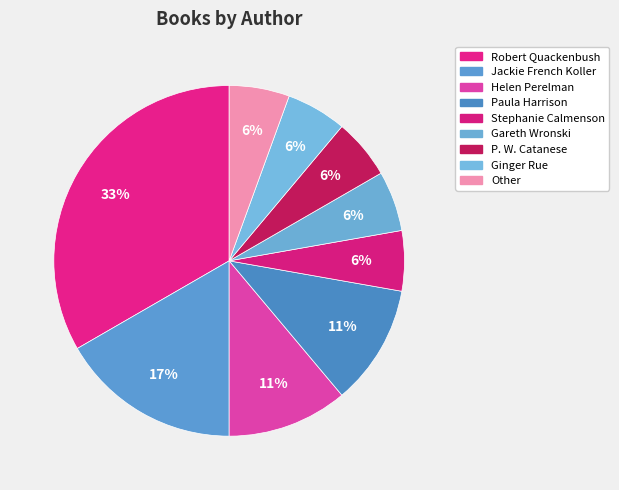

What is the smallest slice in the pie chart?

Stephanie Calmenson